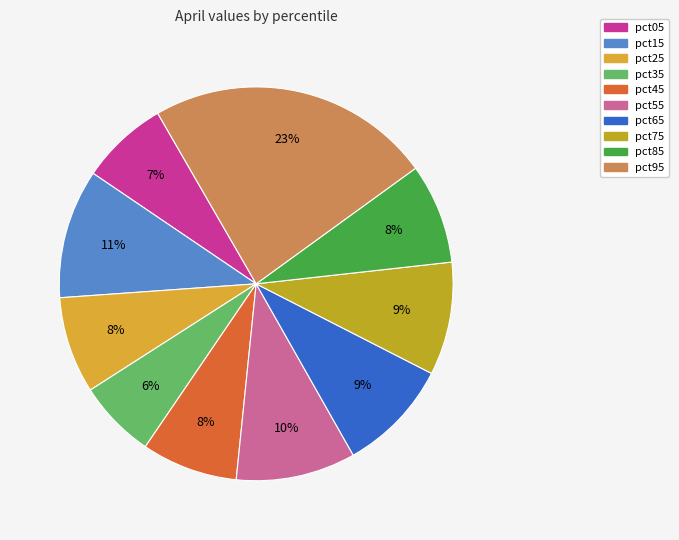

Which slice is the largest?

pct95